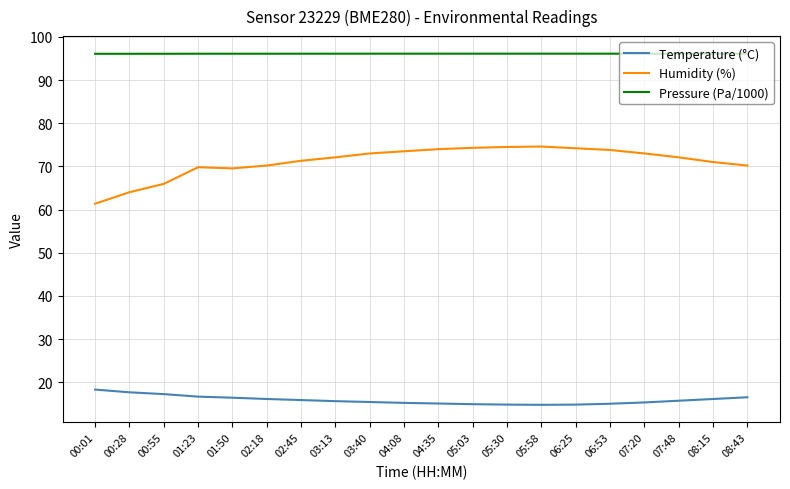

Is the value of Humidity (%) at 01:50 greater than the value of Pressure (Pa/1000) at 00:55?

No